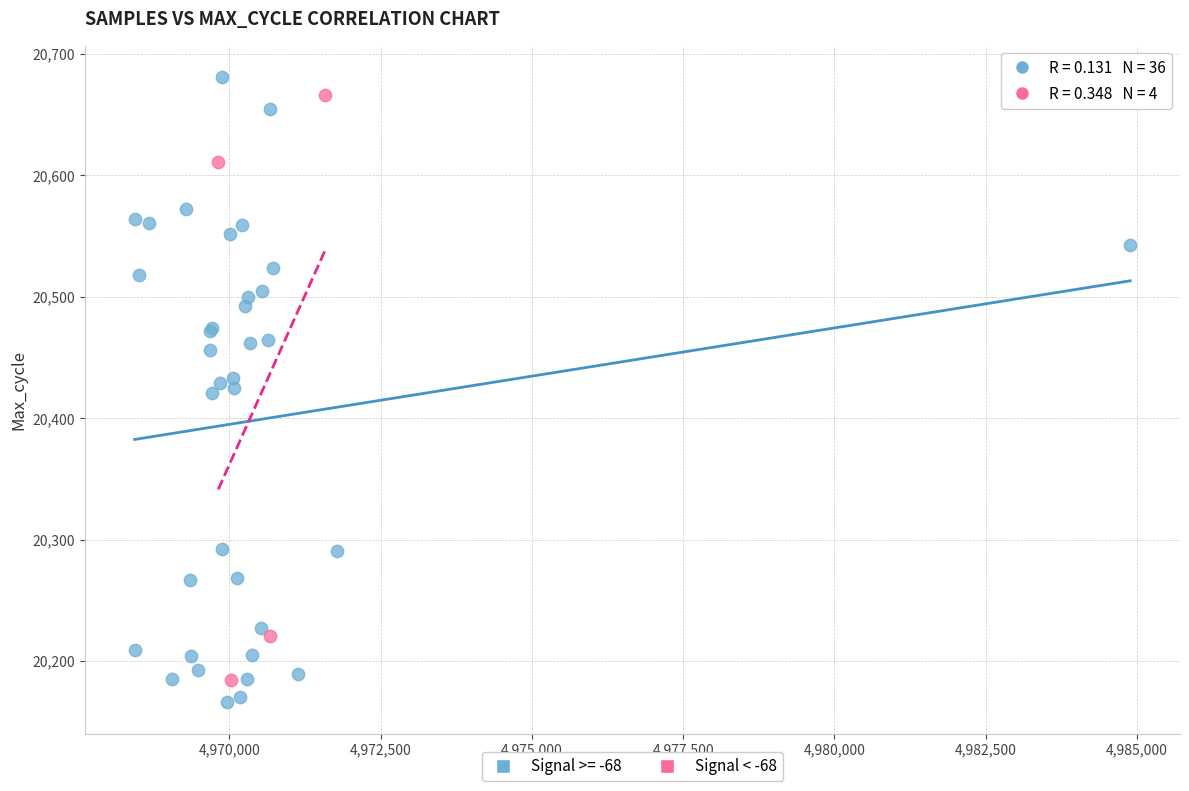

Which series has the widest spread of Y values?

Signal >= -68